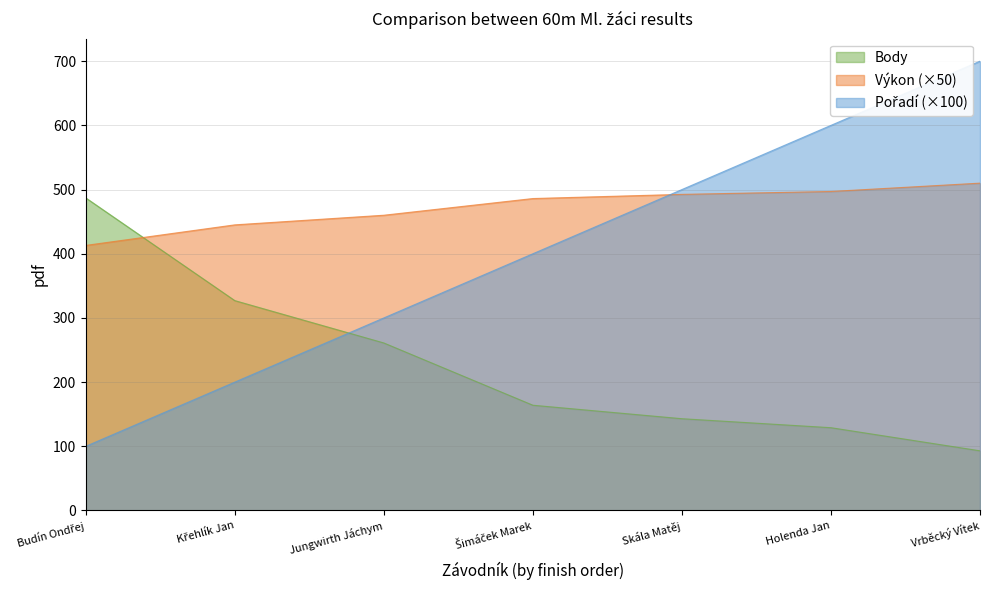

Which series has the largest total across all categories?

Výkon (×50)